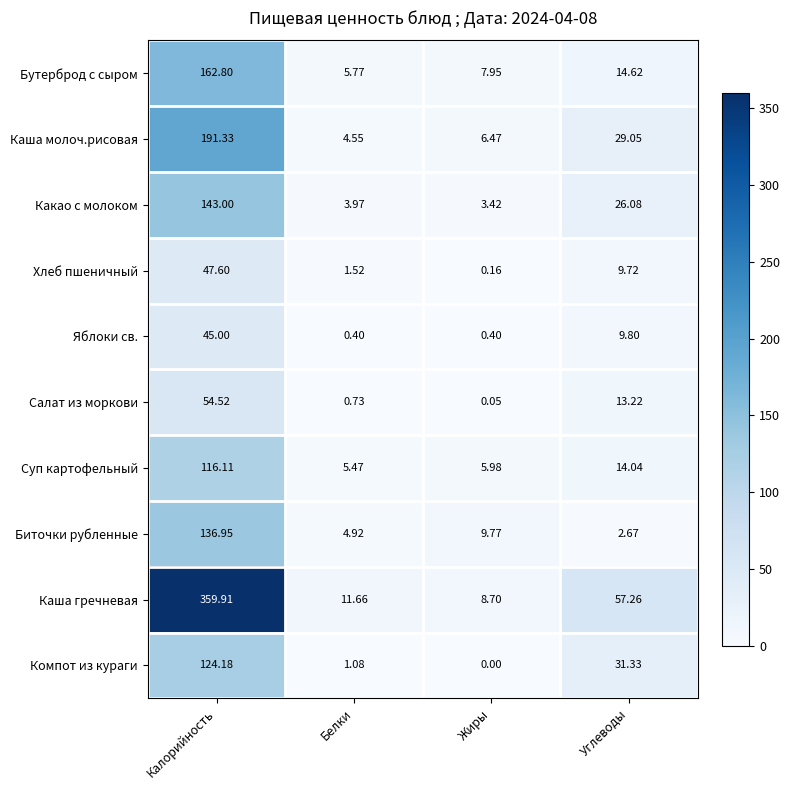

Which label corresponds to the smallest value in the chart?

Жиры